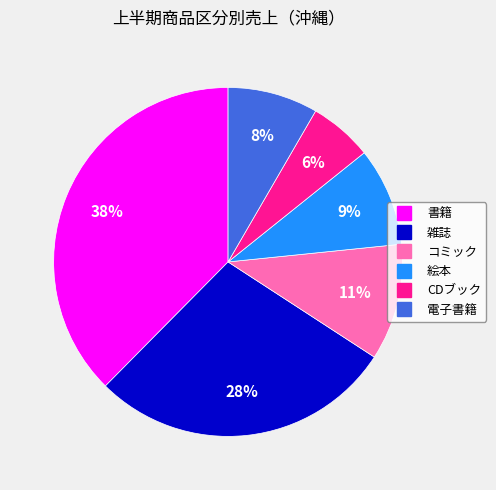

Which slice is the largest?

書籍